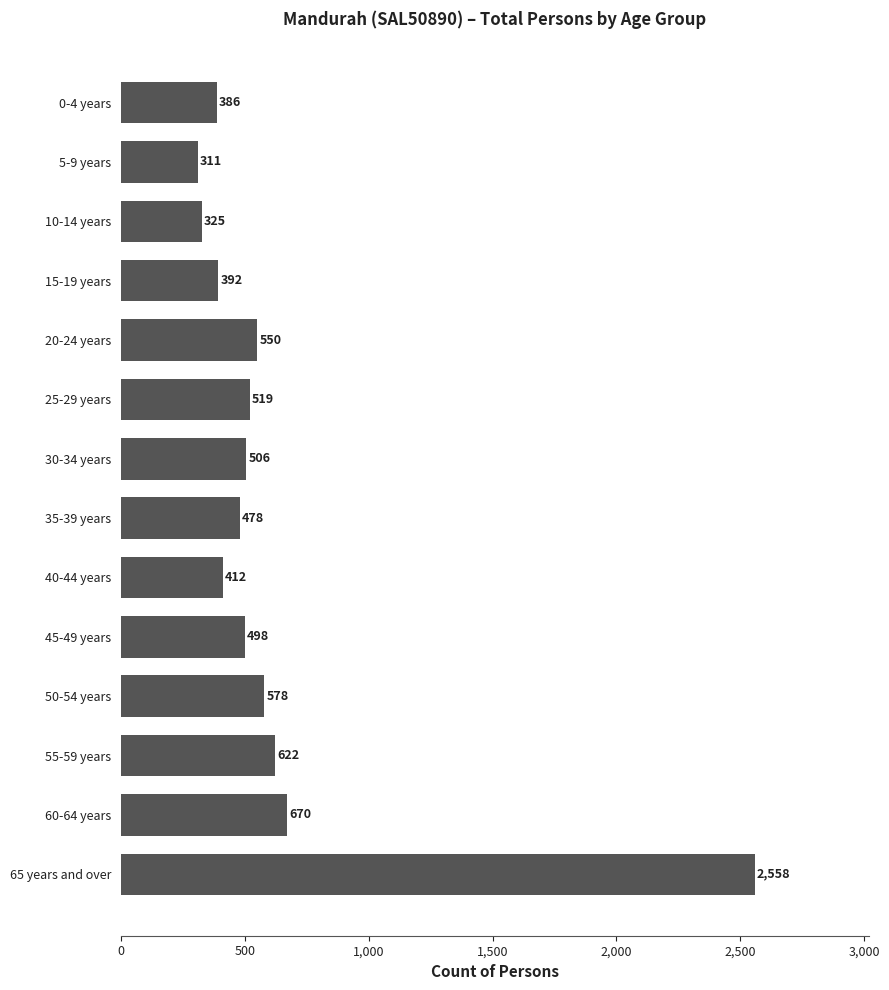

How many data points are less than 506?

7